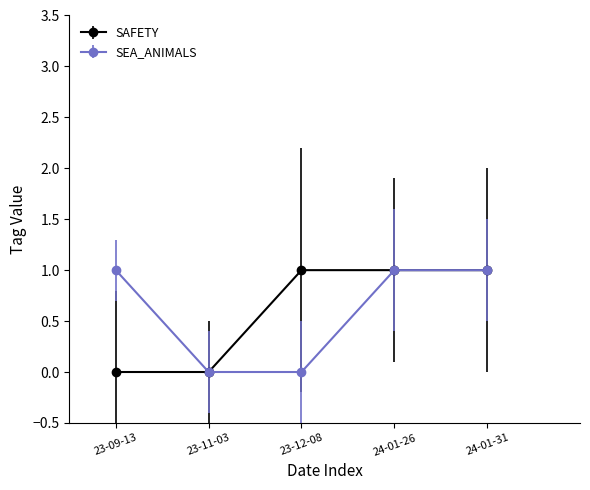

Between 23-09-13 and 24-01-31, which series saw the biggest shift?

SAFETY